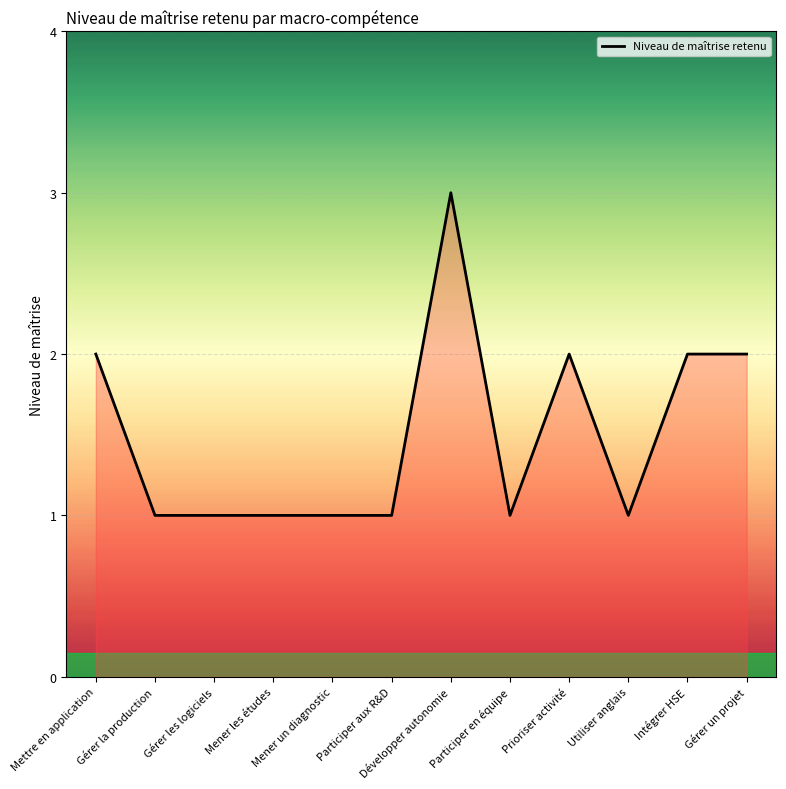

Between Participer en équipe and Gérer un projet, which is larger?

Gérer un projet